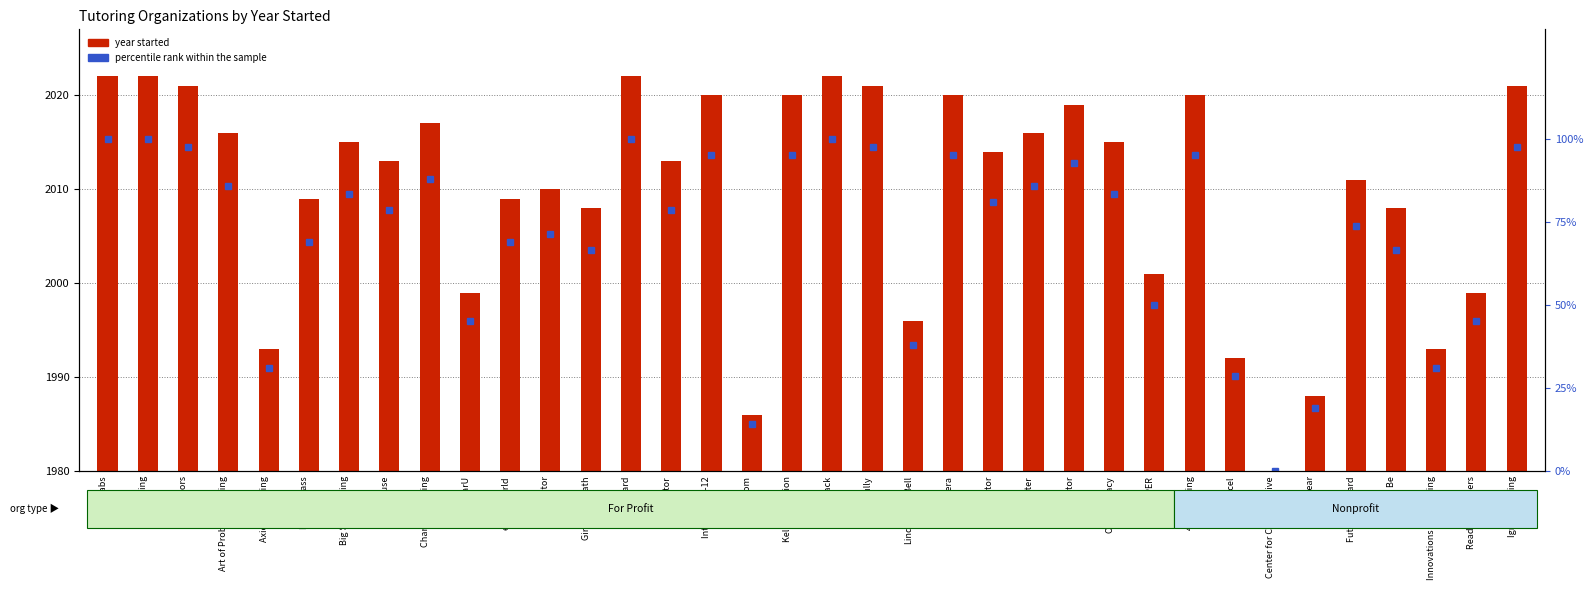

Rank the categories by value from highest to lowest.

Agilix Labs, Air Reading, GoBoard, Knack, Air Tutors, Learnfully, Ignite Reading, Intervene K-12, Kelly Education, Littera, 425 Tutoring, NetTutor, Chariot Learning, Art of Problem Solving, NeoMaster, Big Sky Tutoring, OpenLiteracy, MyTutor, Brainfuse, HeyTutor, Future Forward, FEV Tutor, Best in Class, eTutorWorld, Girls Who Math, Learn To Be, PAPER, EngiNearU, Reading Partners, Lindamood-Bell, Axiom Learning, Innovations for Learning, BellXcel, City Year, iTutor.com, Center for Collaborative